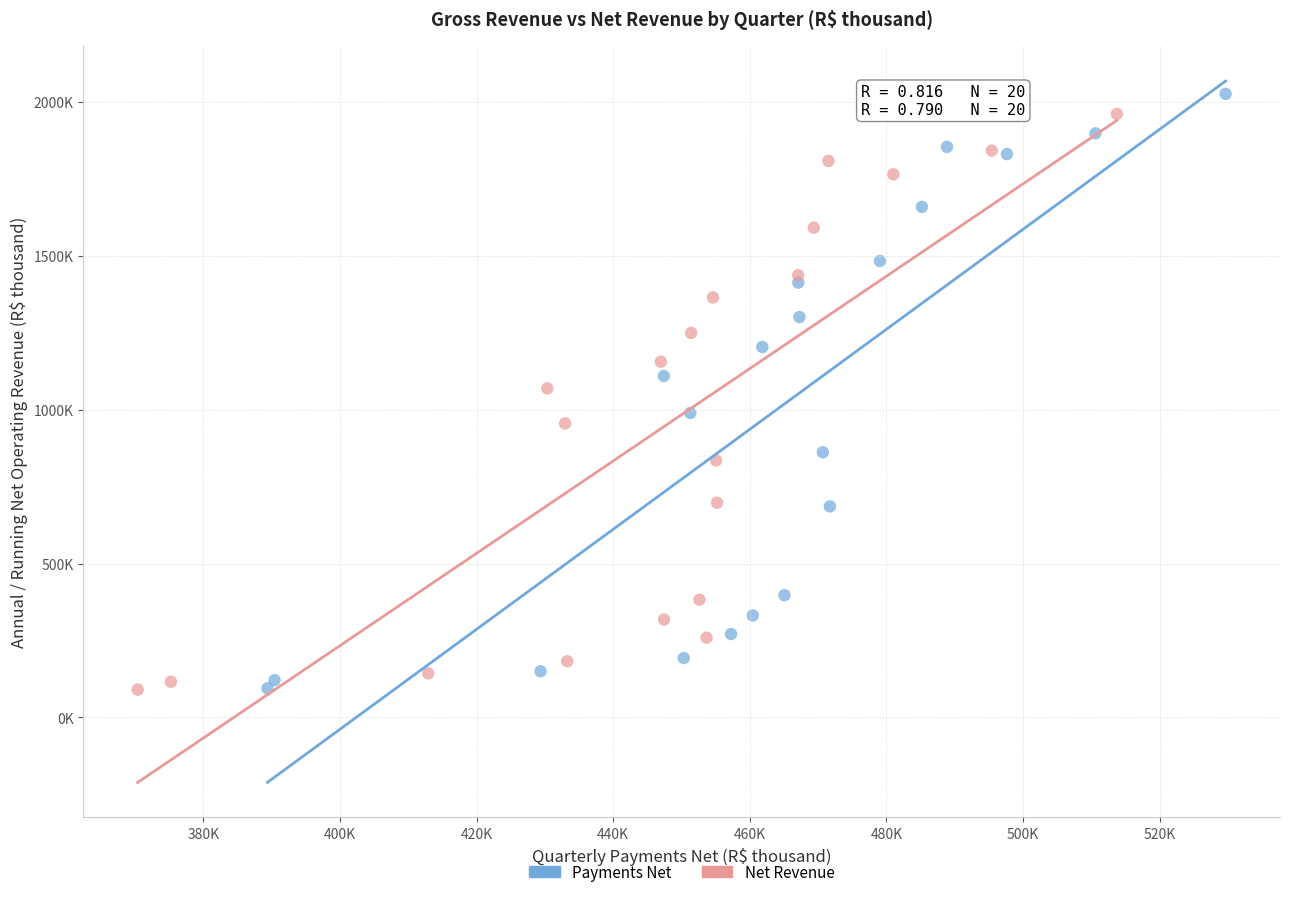

Which series reaches the maximum Y coordinate?

Payments Net